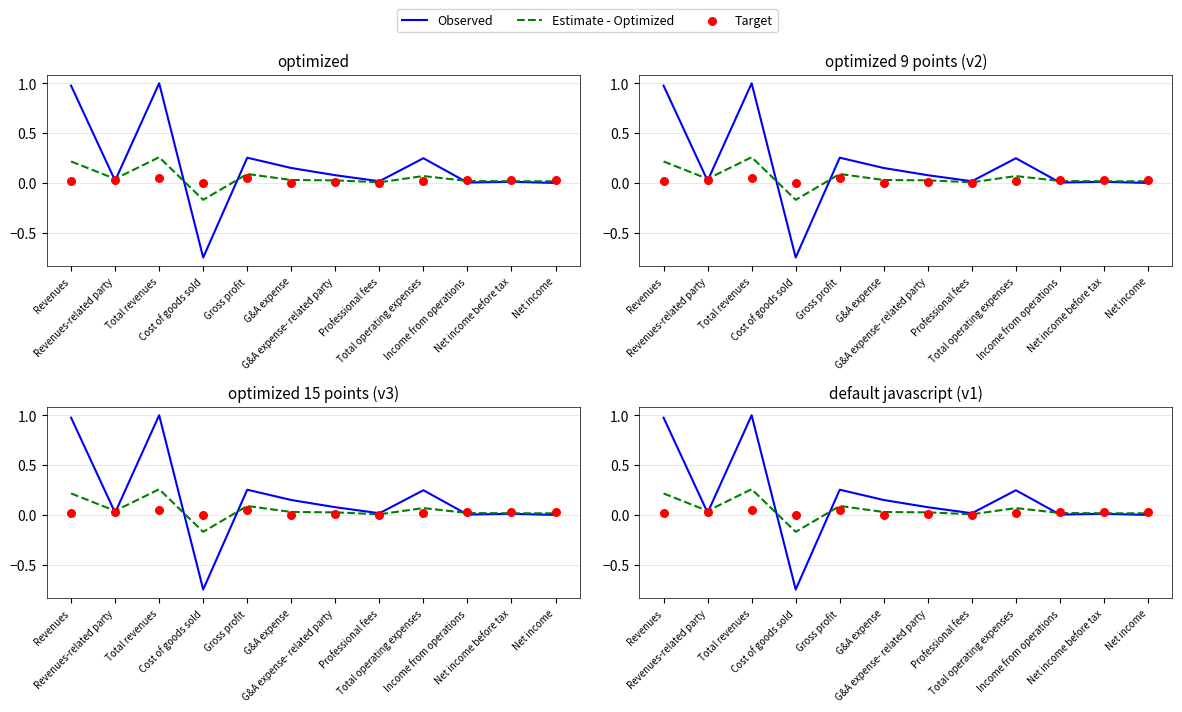

Is the value of Target at Income from operations greater than the value of Estimate - Optimized at Net income before tax?

Yes